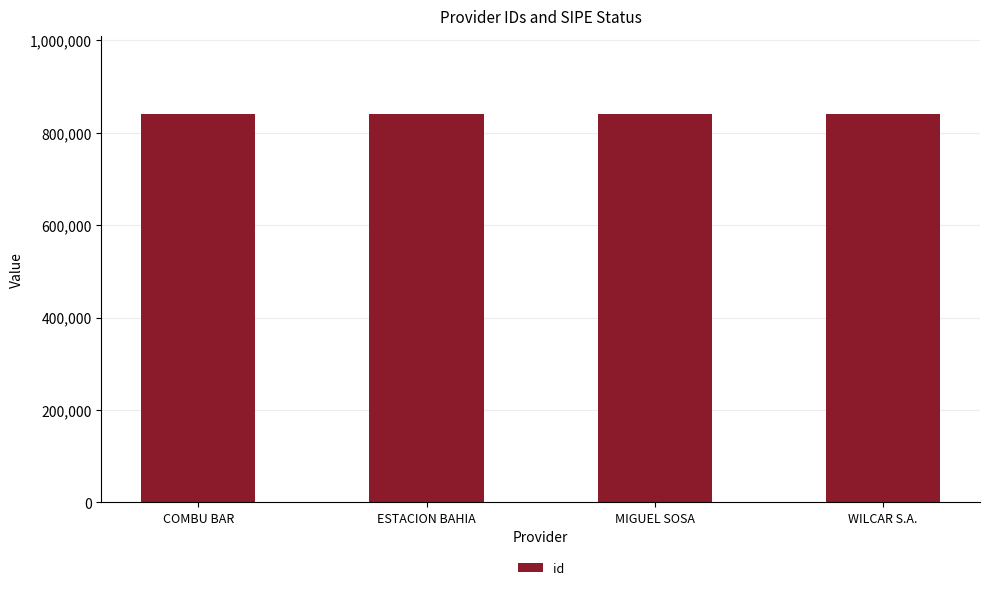

What is the sum of all values?

3363264